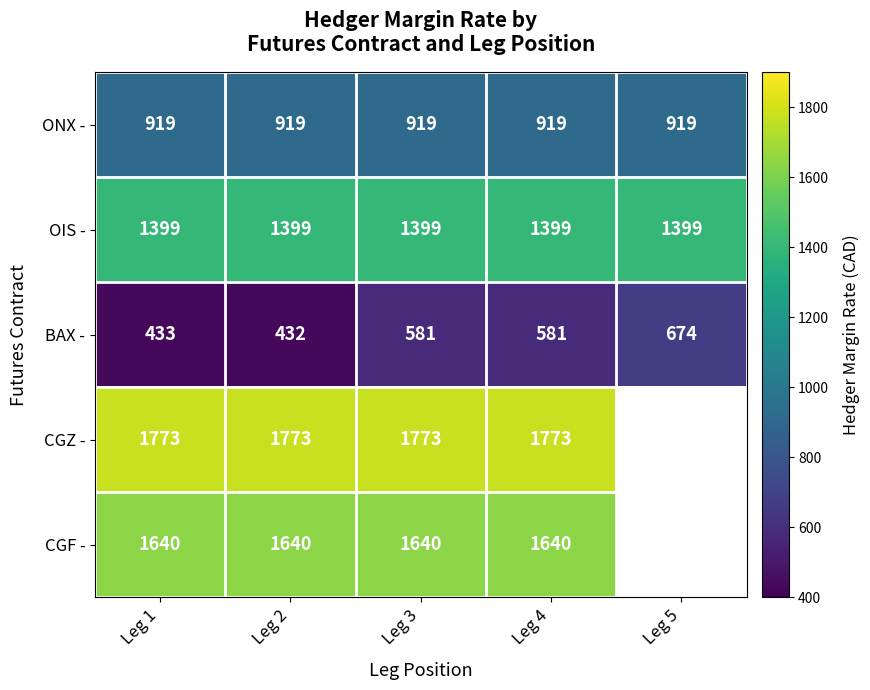

Which label corresponds to the smallest value in the chart?

Leg 2